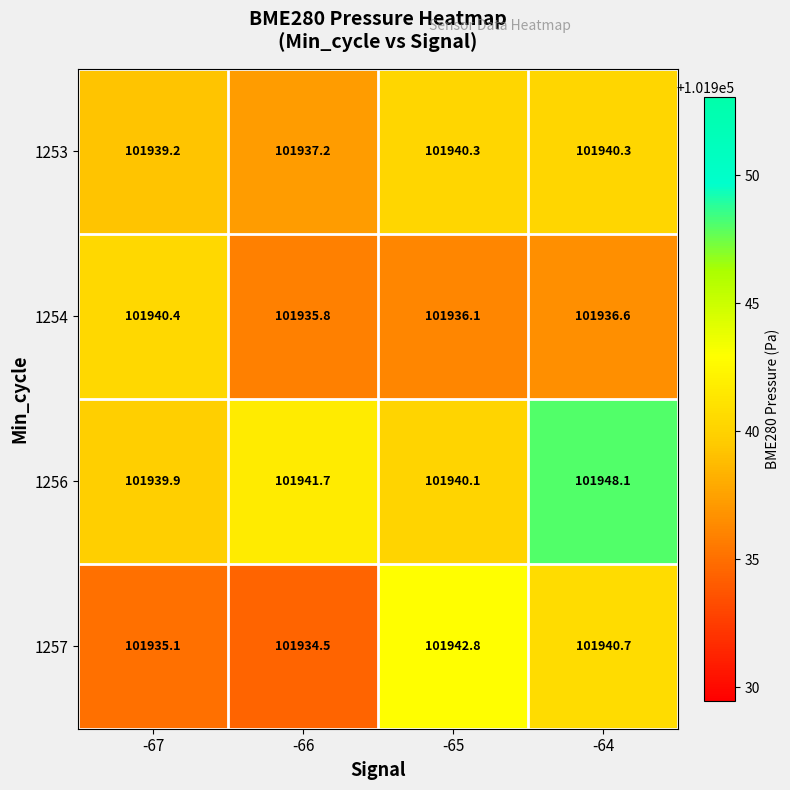

Is it true that 1257 equals 170111.5 at -64?

False